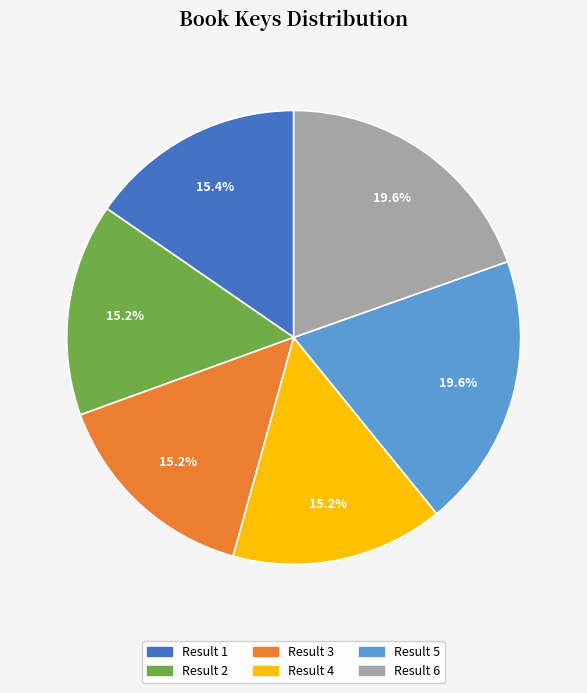

How many slices are in this pie chart?

6